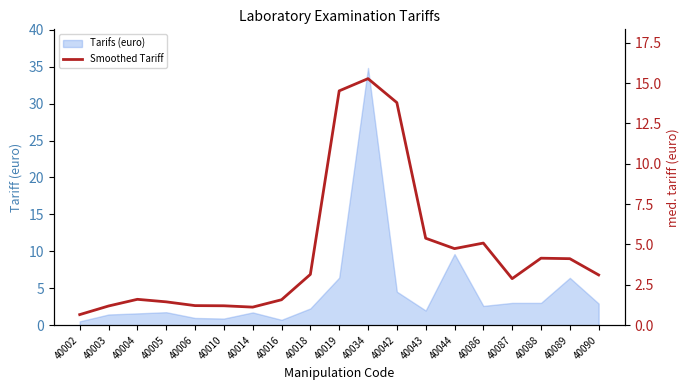

Reading left to right, extract all data points from this chart.

40002=0.7	40003=1.2	40004=1.6	40005=1.4	40006=1.2	40010=1.2	40014=1.1	40016=1.6	40018=3.1	40019=14.5	40034=15.3	40042=13.8	40043=5.4	40044=4.7	40086=5.1	40087=2.9	40088=4.2	40089=4.1	40090=3.1